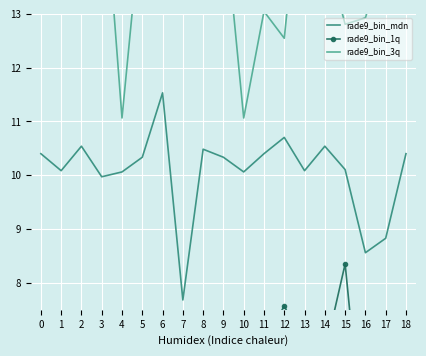

True or false: rade9_bin_3q and rade9_bin_mdn cross at least once.

False